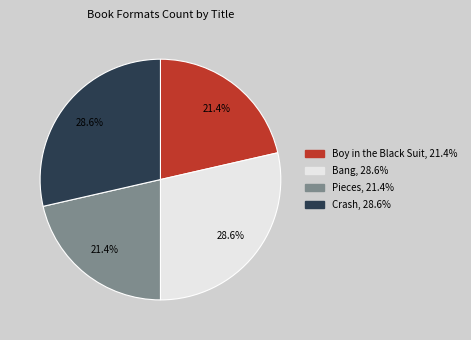

What percentage is NOT represented by Bang?

71.4%